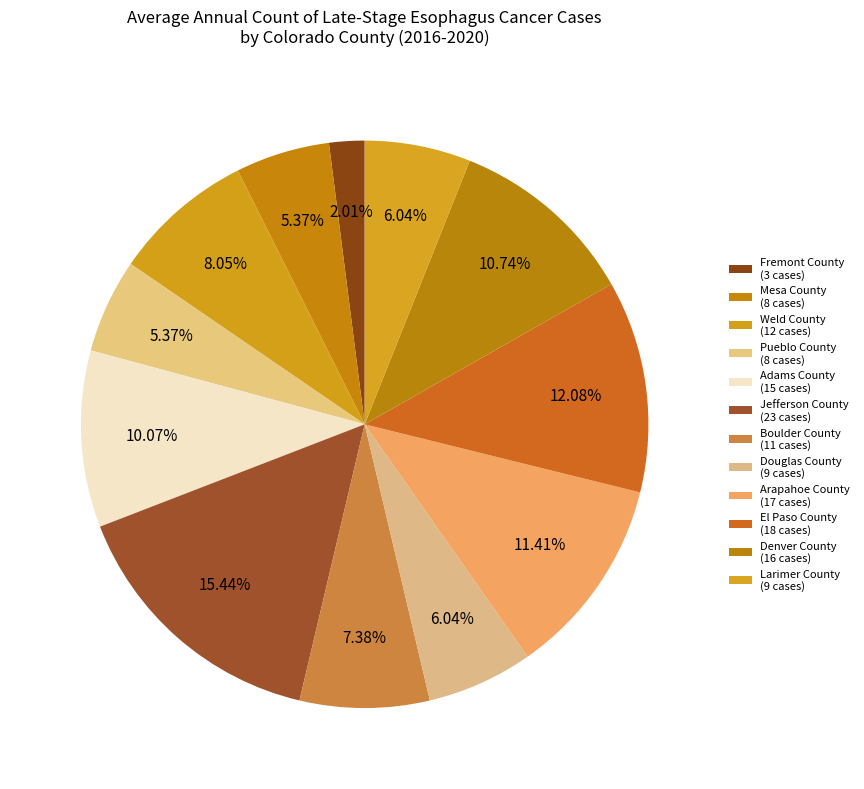

Between Boulder County and Mesa County, which is larger?

Boulder County